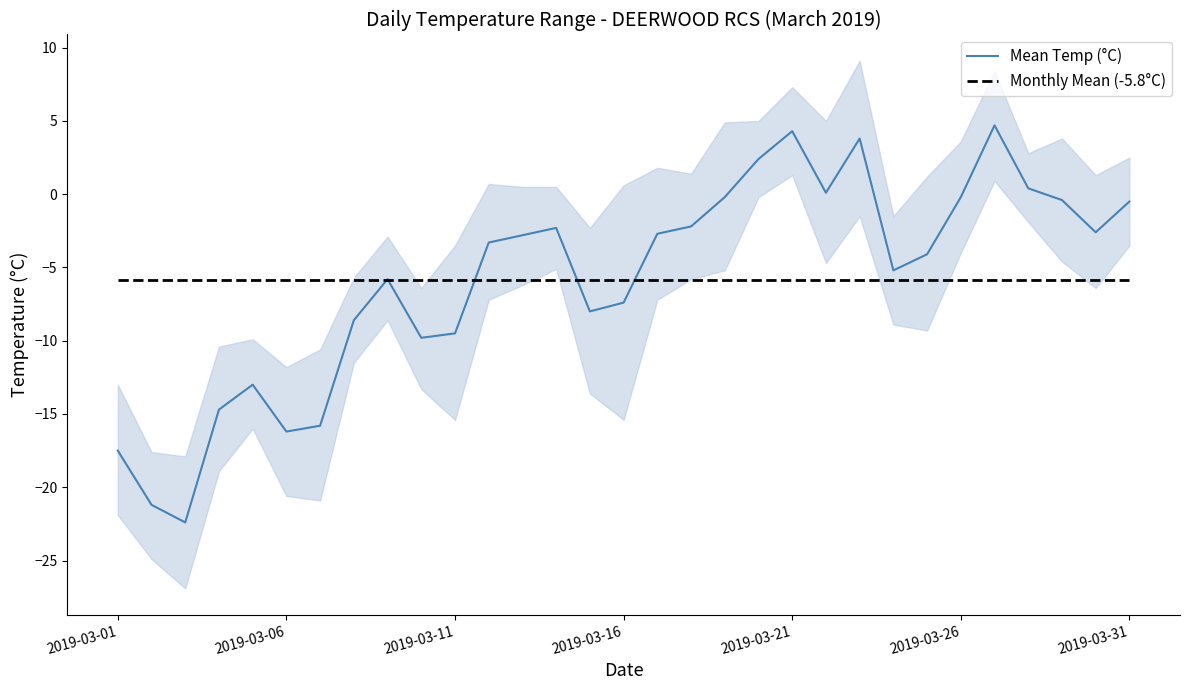

The Monthly Mean (-5.8°C) series shows -5.8 at 2019-03-01. True or false?

True